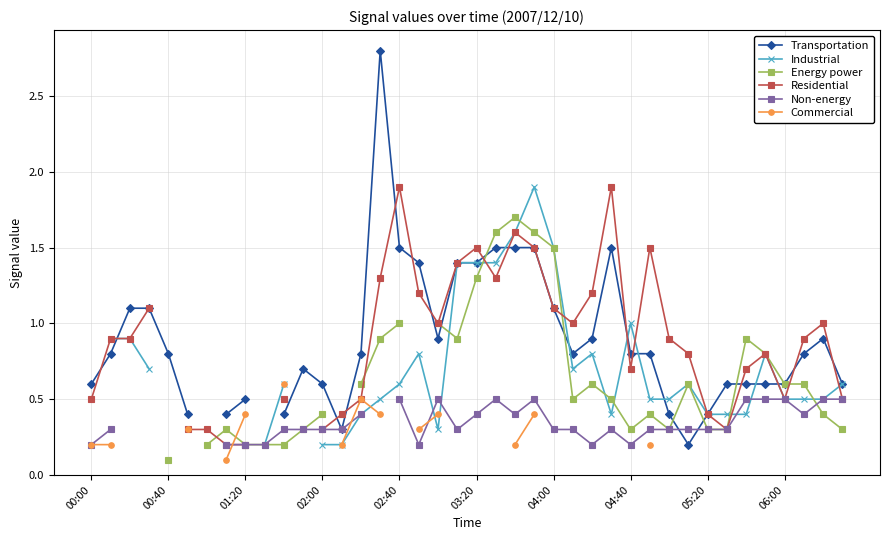

Is the value of Transportation at 14 greater than the value of Residential at 01:20?

No